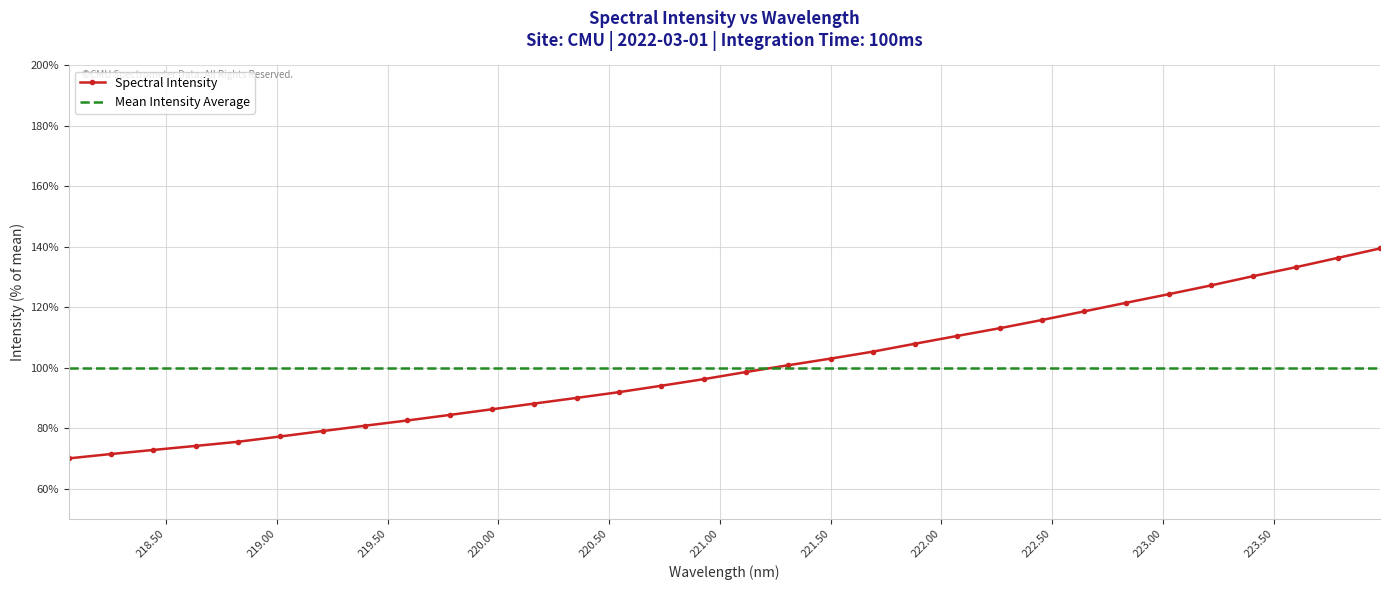

At which label is the value closest to 104?

221.4993